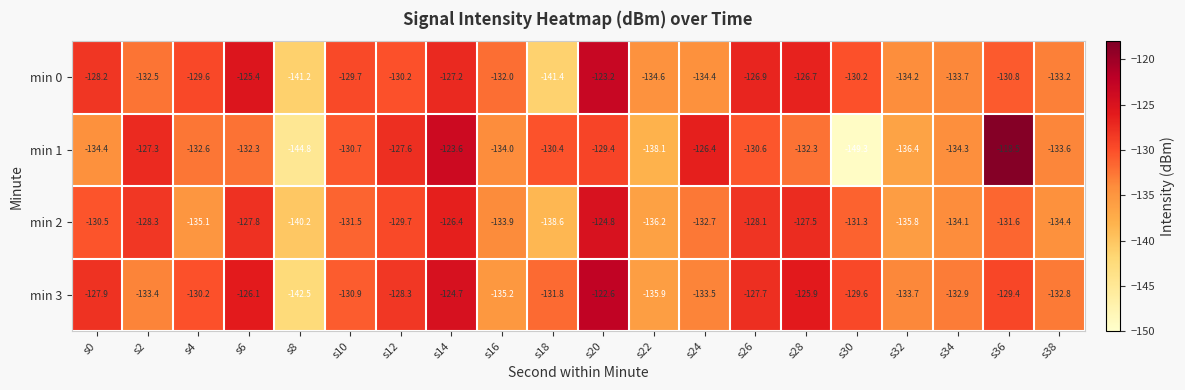

List the series in order of their peak value, lowest first.

min 2, min 0, min 3, min 1